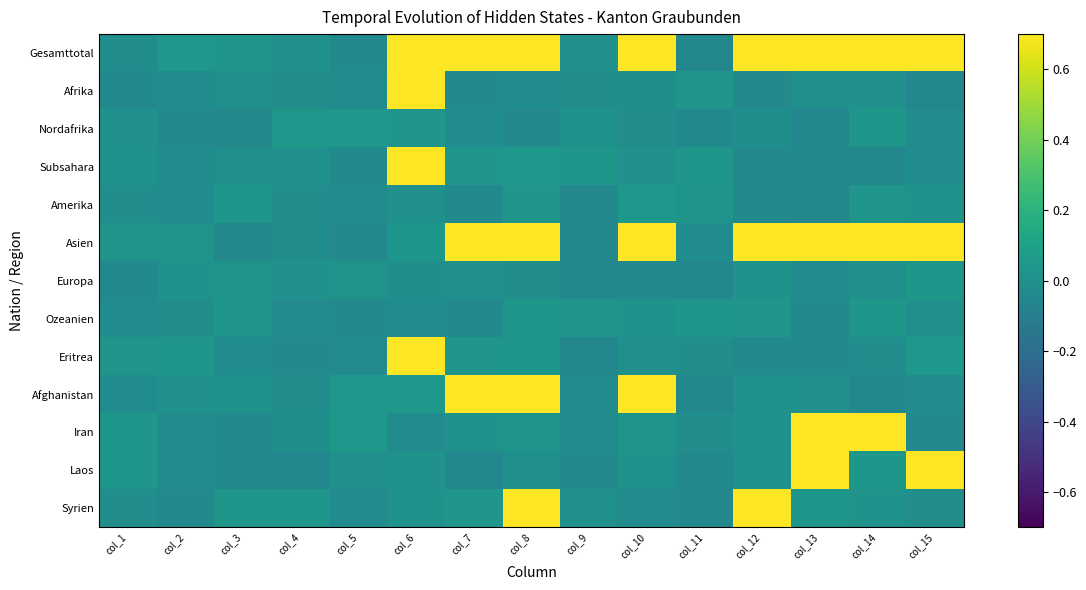

Reading left to right, list all the values displayed in this chart.

Gesamttotal: col_1=-0.0	col_2=0.0	col_3=0.0	col_4=0.0	col_5=-0.0	col_6=1.0	col_7=1.0	col_8=2.0	col_9=0.0	col_10=1.0	col_11=-0.0	col_12=1.0	col_13=2.0	col_14=1.0	col_15=1.0
Afrika: col_1=-0.0	col_2=-0.0	col_3=0.0	col_4=-0.0	col_5=-0.0	col_6=1.0	col_7=-0.0	col_8=-0.0	col_9=-0.0	col_10=-0.0	col_11=0.0	col_12=-0.0	col_13=0.0	col_14=0.0	col_15=-0.0
Nordafrika: col_1=0.0	col_2=-0.0	col_3=-0.0	col_4=0.0	col_5=0.0	col_6=0.0	col_7=-0.0	col_8=-0.0	col_9=0.0	col_10=-0.0	col_11=-0.0	col_12=-0.0	col_13=-0.0	col_14=0.0	col_15=-0.0
Subsahara: col_1=0.0	col_2=-0.0	col_3=0.0	col_4=0.0	col_5=-0.0	col_6=1.0	col_7=0.0	col_8=0.0	col_9=0.0	col_10=0.0	col_11=0.0	col_12=-0.0	col_13=-0.0	col_14=-0.0	col_15=-0.0
Amerika: col_1=-0.0	col_2=-0.0	col_3=0.0	col_4=-0.0	col_5=-0.0	col_6=0.0	col_7=-0.0	col_8=0.0	col_9=-0.0	col_10=0.0	col_11=0.0	col_12=-0.0	col_13=-0.0	col_14=0.0	col_15=0.0
Asien: col_1=0.0	col_2=0.0	col_3=-0.0	col_4=-0.0	col_5=-0.0	col_6=0.0	col_7=1.0	col_8=2.0	col_9=-0.0	col_10=1.0	col_11=-0.0	col_12=1.0	col_13=2.0	col_14=1.0	col_15=1.0
Europa: col_1=-0.0	col_2=0.0	col_3=0.0	col_4=0.0	col_5=0.0	col_6=-0.0	col_7=0.0	col_8=-0.0	col_9=-0.0	col_10=-0.0	col_11=-0.0	col_12=0.0	col_13=-0.0	col_14=0.0	col_15=0.0
Ozeanien: col_1=-0.0	col_2=-0.0	col_3=0.0	col_4=-0.0	col_5=-0.0	col_6=-0.0	col_7=-0.0	col_8=0.0	col_9=0.0	col_10=0.0	col_11=0.0	col_12=0.0	col_13=-0.0	col_14=0.0	col_15=0.0
Eritrea: col_1=0.0	col_2=0.0	col_3=-0.0	col_4=-0.0	col_5=-0.0	col_6=1.0	col_7=0.0	col_8=0.0	col_9=-0.0	col_10=0.0	col_11=-0.0	col_12=-0.0	col_13=-0.0	col_14=-0.0	col_15=0.0
Afghanistan: col_1=-0.0	col_2=0.0	col_3=0.0	col_4=-0.0	col_5=0.0	col_6=0.0	col_7=1.0	col_8=1.0	col_9=-0.0	col_10=1.0	col_11=-0.0	col_12=0.0	col_13=0.0	col_14=-0.0	col_15=-0.0
Iran: col_1=0.0	col_2=-0.0	col_3=-0.0	col_4=-0.0	col_5=0.0	col_6=-0.0	col_7=0.0	col_8=0.0	col_9=-0.0	col_10=0.0	col_11=-0.0	col_12=0.0	col_13=1.0	col_14=1.0	col_15=-0.0
Laos: col_1=0.0	col_2=-0.0	col_3=-0.0	col_4=-0.0	col_5=0.0	col_6=0.0	col_7=-0.0	col_8=0.0	col_9=-0.0	col_10=0.0	col_11=-0.0	col_12=0.0	col_13=1.0	col_14=0.0	col_15=1.0
Syrien: col_1=-0.0	col_2=-0.0	col_3=0.0	col_4=0.0	col_5=-0.0	col_6=0.0	col_7=0.0	col_8=1.0	col_9=0.0	col_10=-0.0	col_11=-0.0	col_12=1.0	col_13=0.0	col_14=0.0	col_15=-0.0